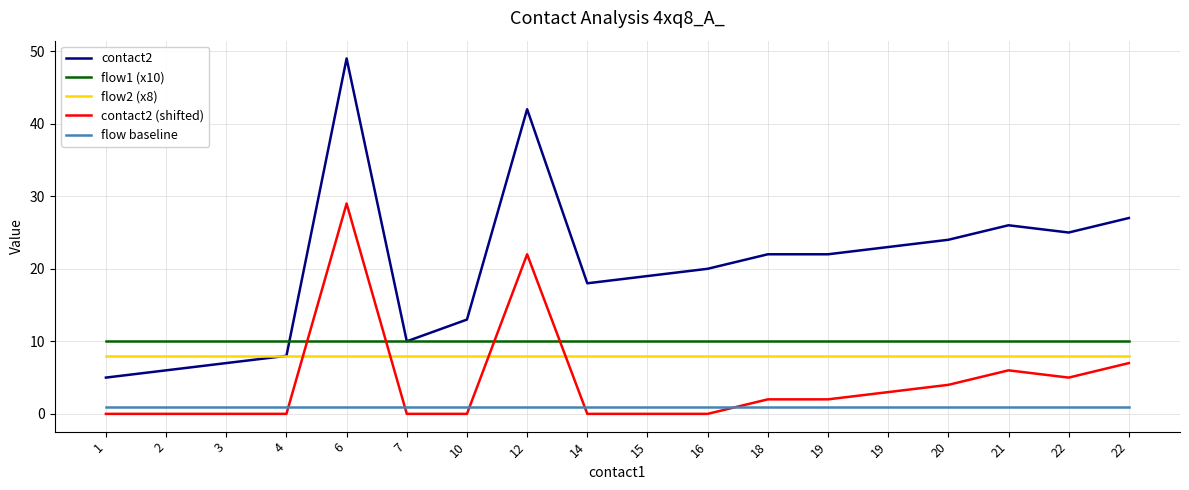

The flow baseline series shows 0 at 14. True or false?

False